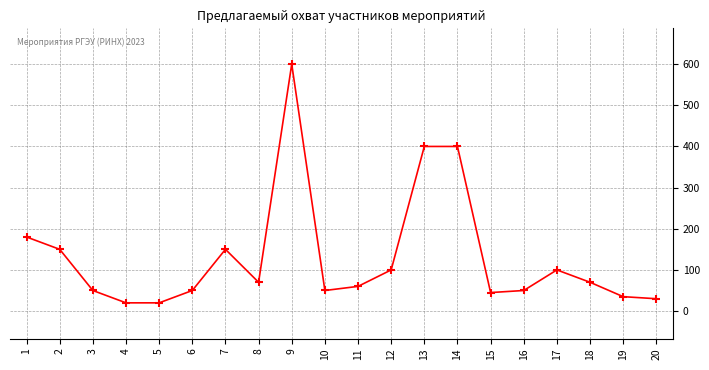

What is the maximum value shown in the chart?

600